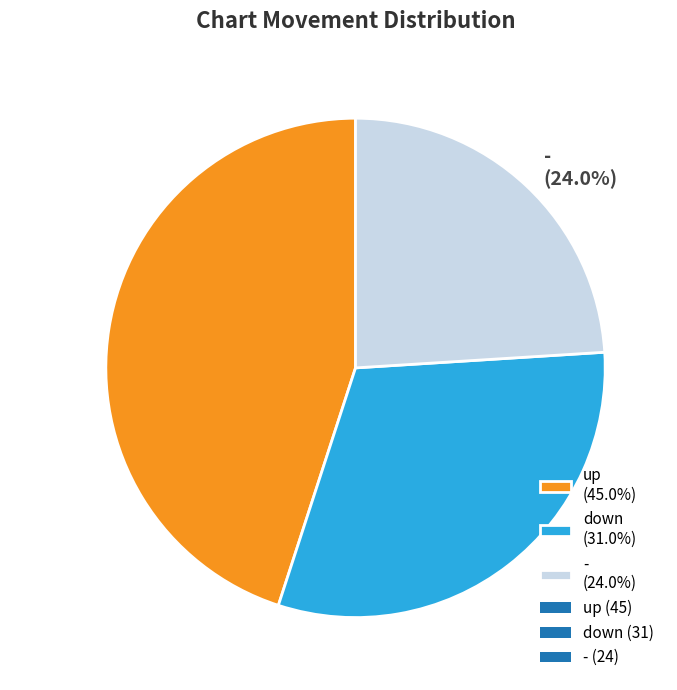

Which slice is the largest?

up